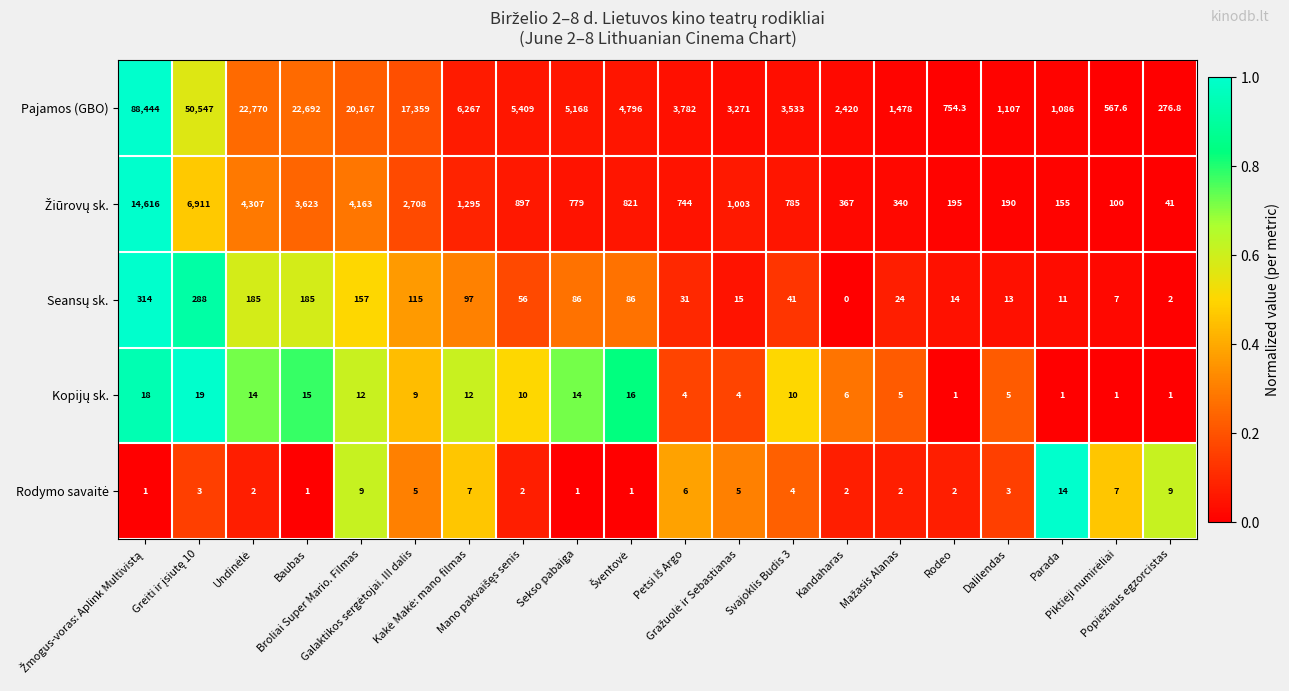

Which series has the largest total across all categories?

Pajamos (GBO)